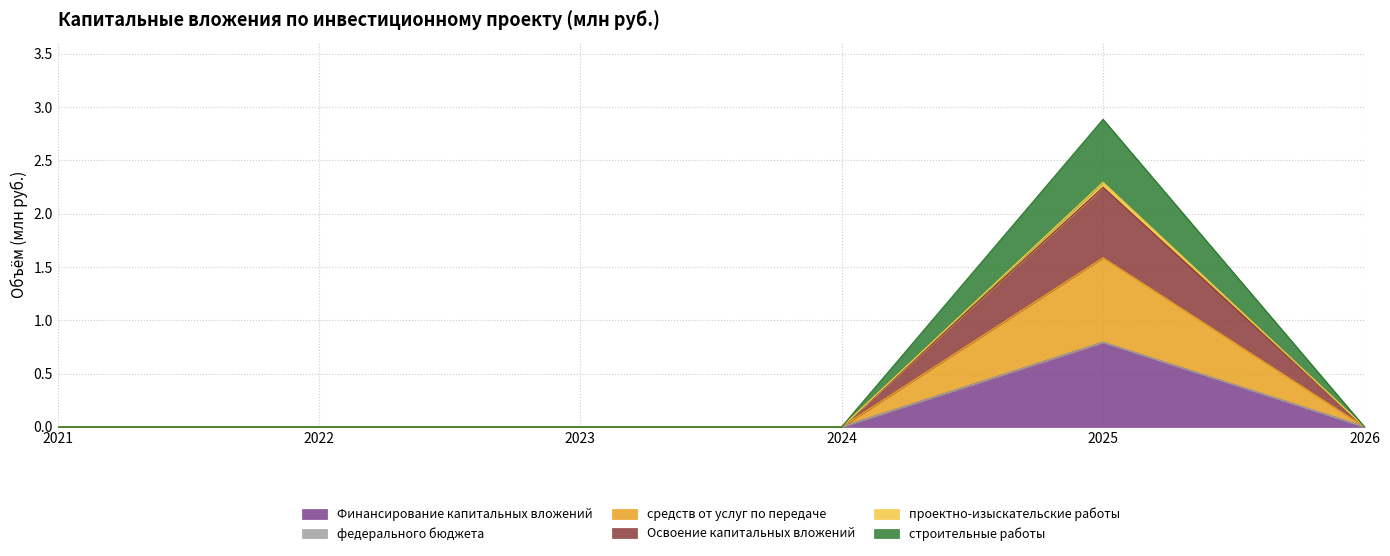

Where is Освоение капитальных вложений nearest to the value 1?

2021